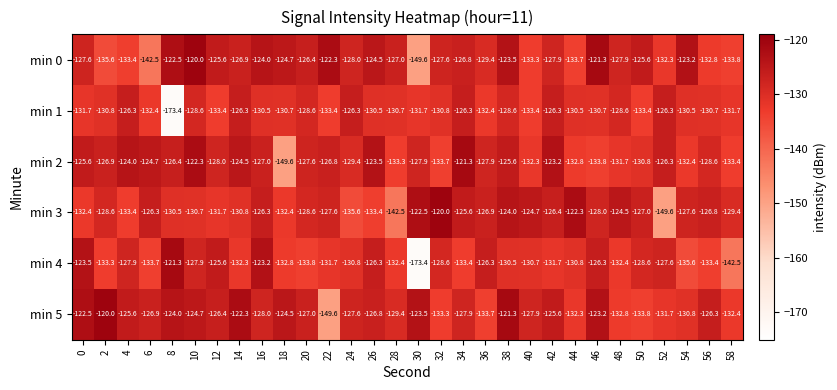

What is the total value across all series at 14?

-763.1